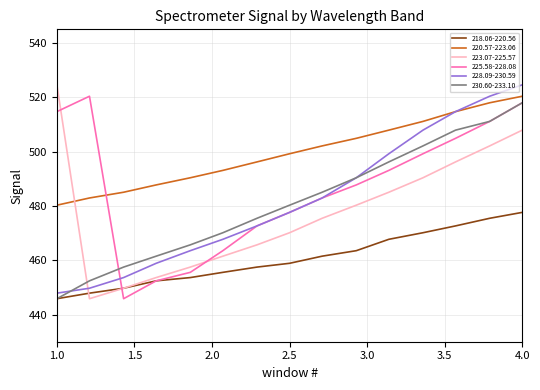

What is the smallest value displayed?

445.8